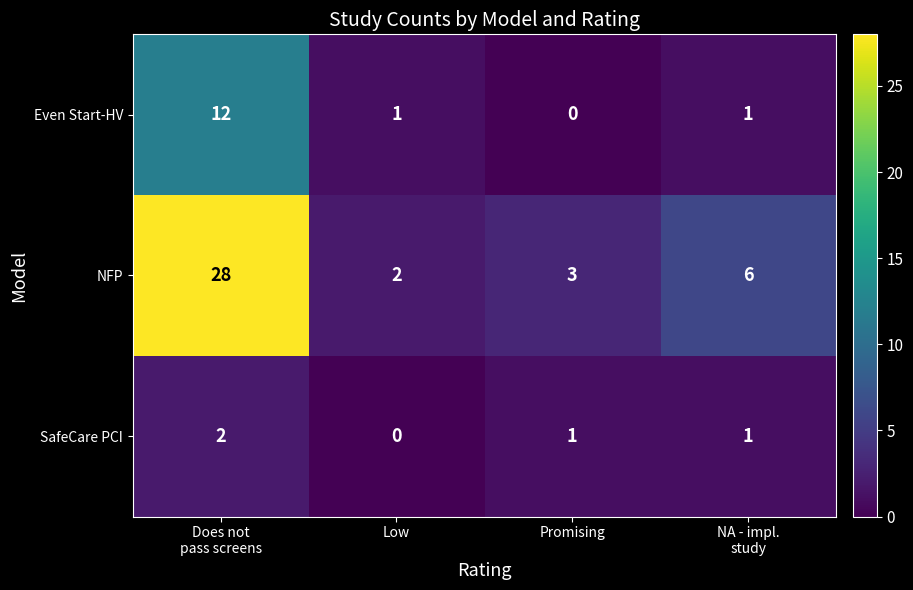

What is the total value across all series at Low?

3